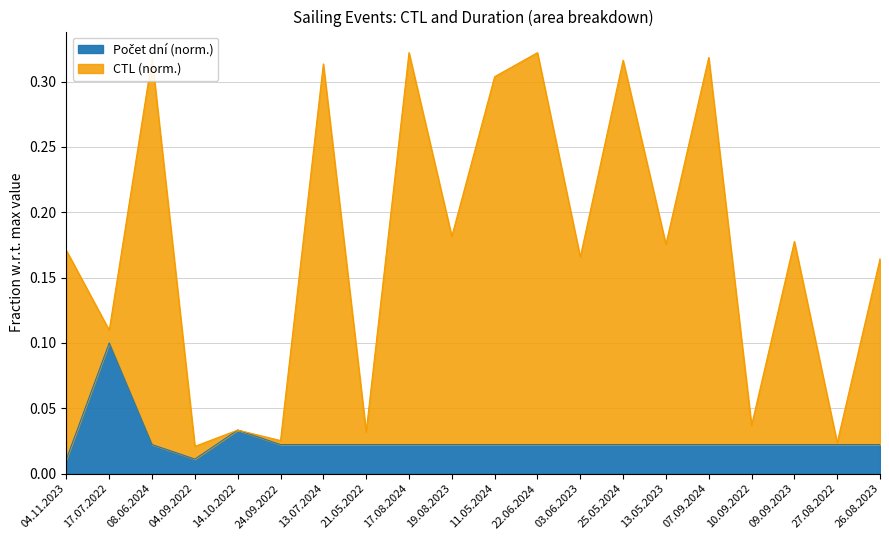

Between 07.09.2024 and 17.08.2024, which is larger?

17.08.2024